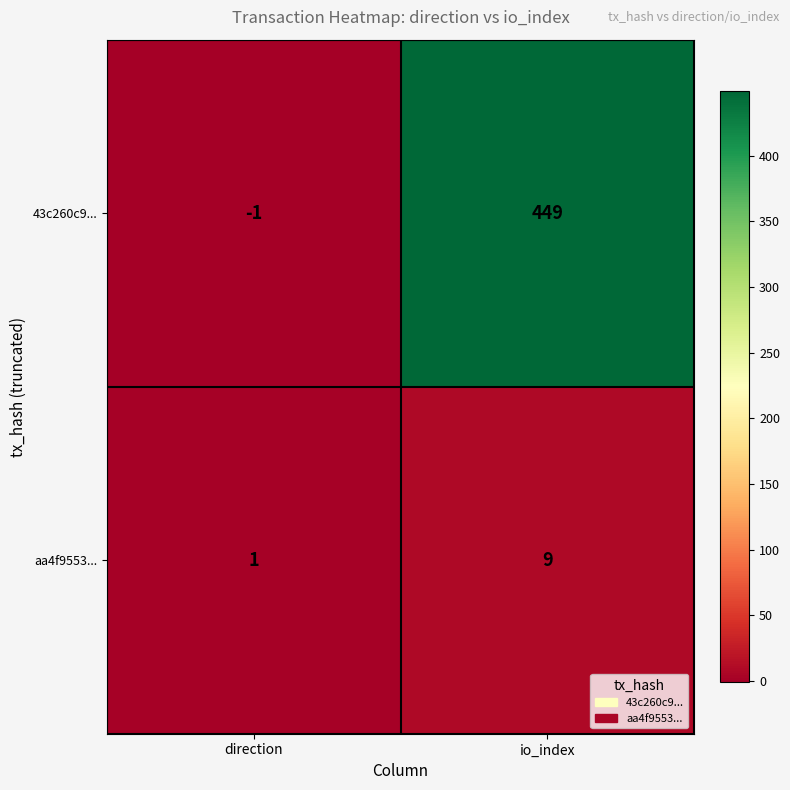

The value of aa4f9553... at io_index is 14. True or false?

False